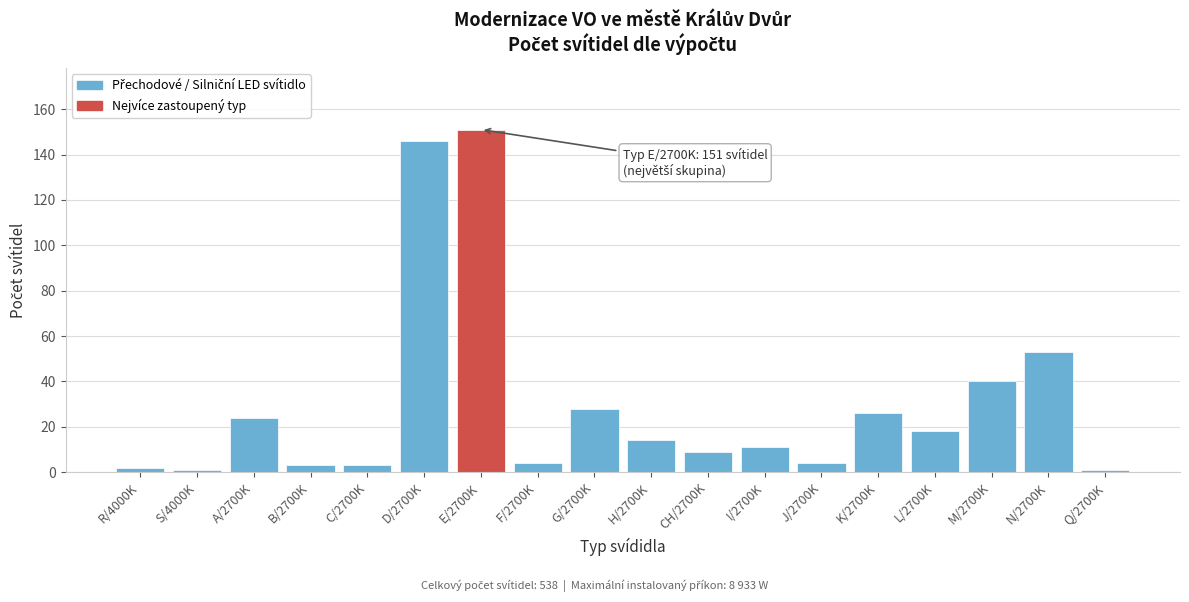

Reading left to right, extract all data points from this chart.

2	1	24	3	3	146	151	4	28	14	9	11	4	26	18	40	53	1